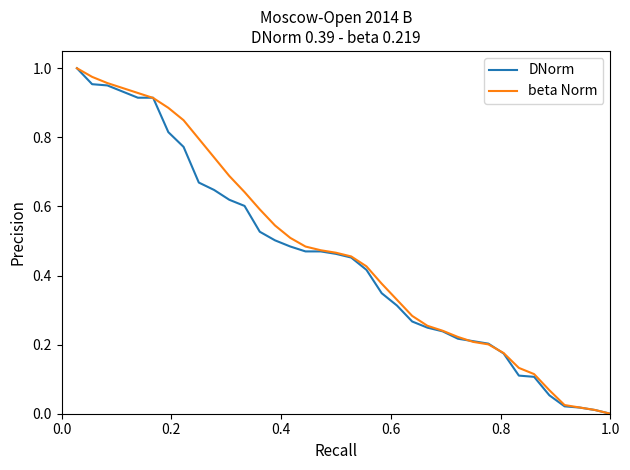

Does the chart display data point markers on the line(s)?

No